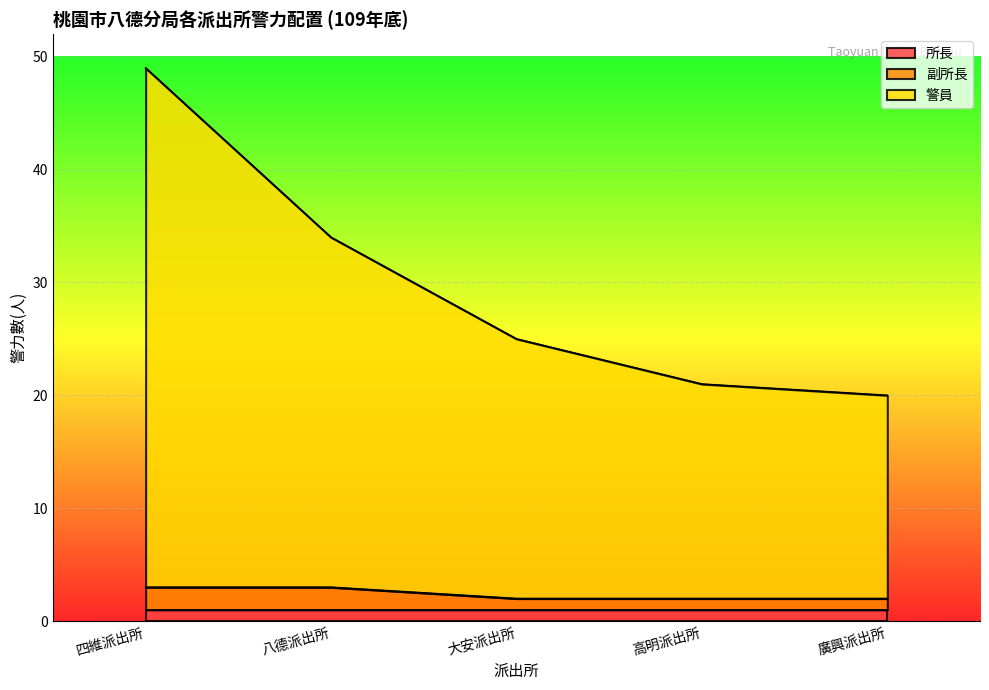

At which category is the sum across all series the highest?

四維派出所